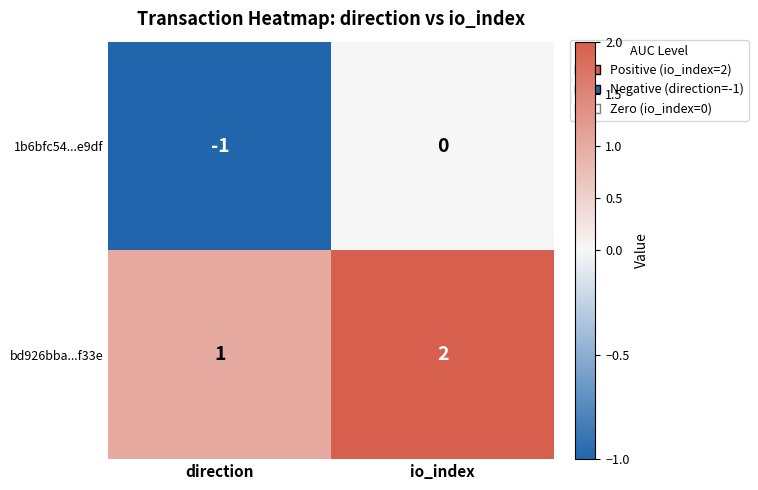

Which category has the lowest value in the bd926bba...f33e series?

direction